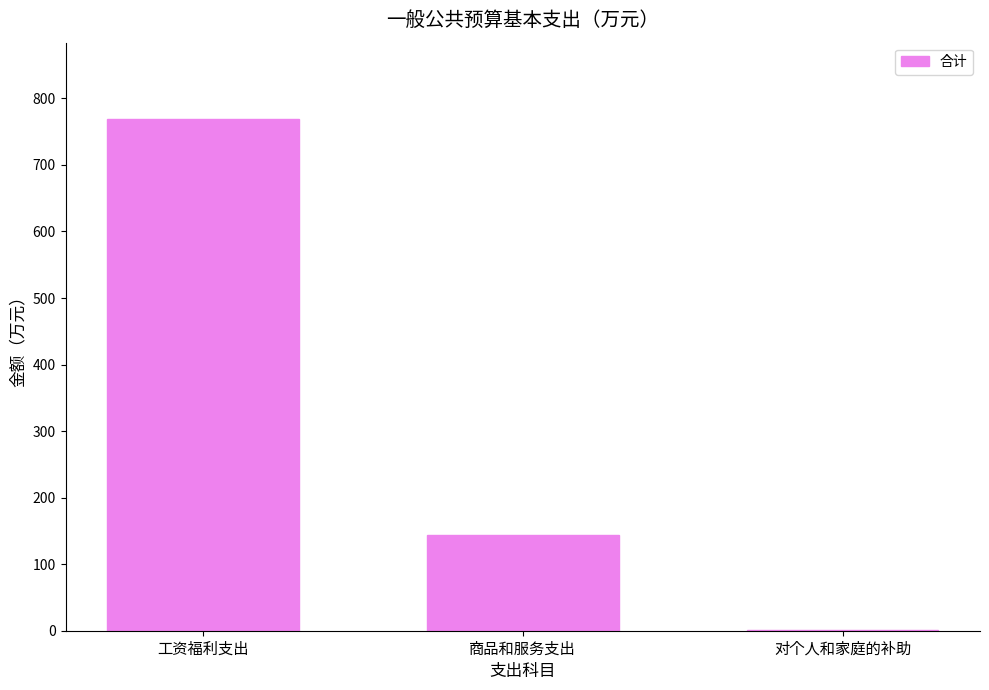

What is the average value?

304.6